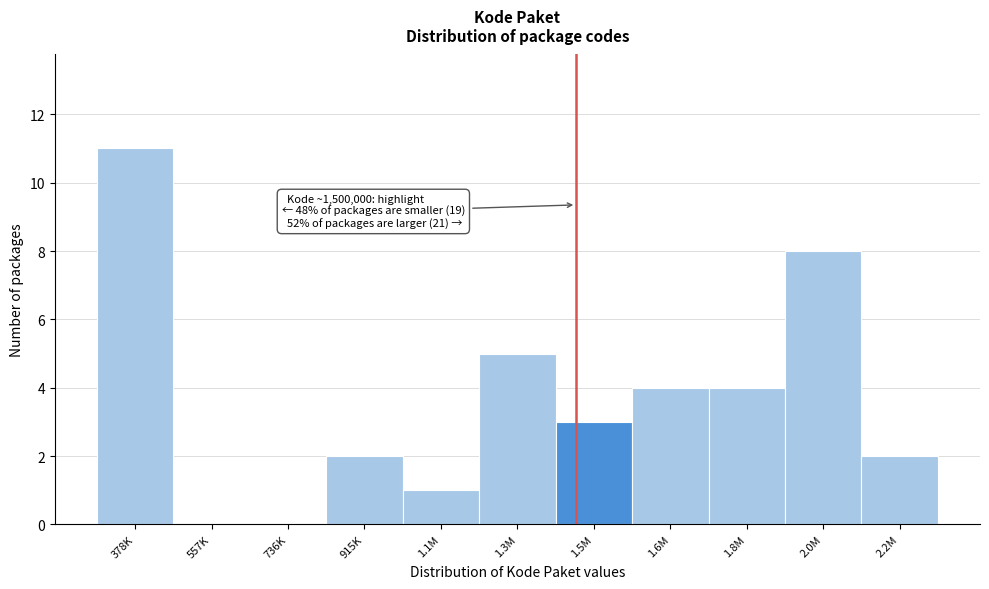

Reading left to right, list all the values displayed in this chart.

378K=11	557K=0	736K=0	915K=2	1.1M=1	1.3M=5	1.5M=3	1.6M=4	1.8M=4	2.0M=8	2.2M=2